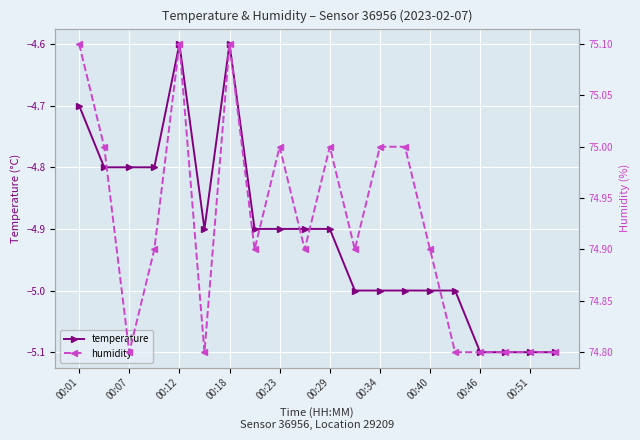

The value of temperature at 00:51 is -5.1. True or false?

True